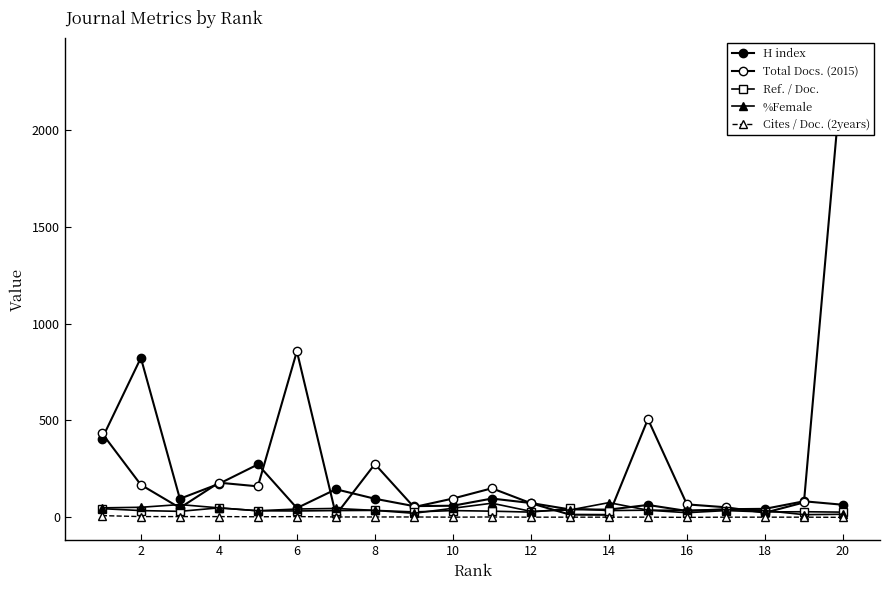

True or false: Ref. / Doc. and H index intersect in this chart.

True